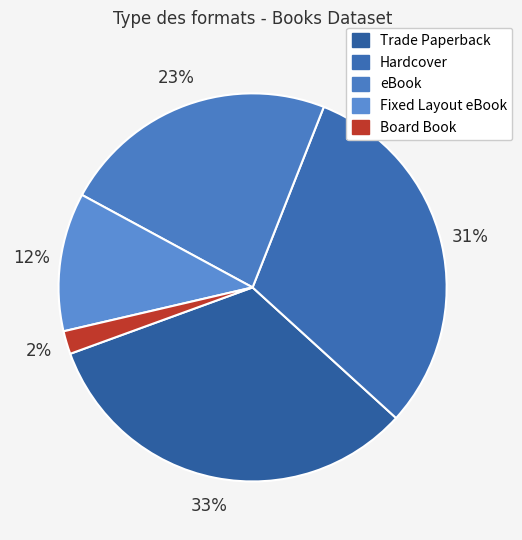

Do eBook and Board Book together represent more than half of the pie?

No